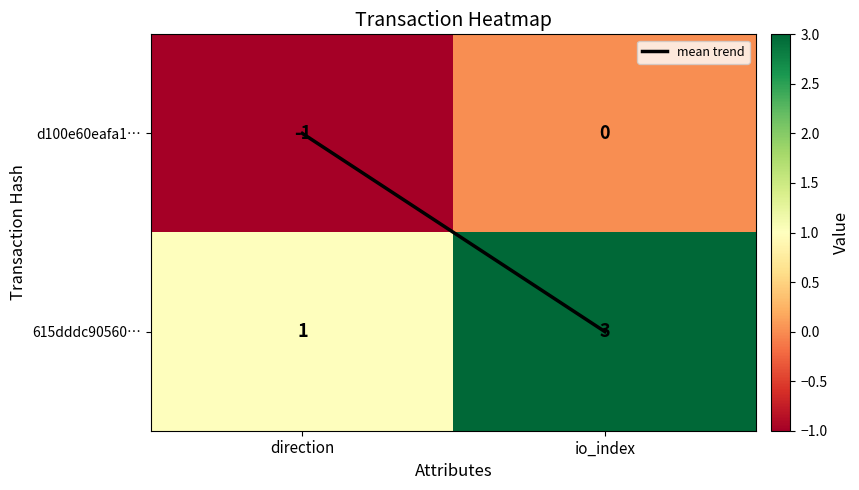

How many values in the d100e60eafa1… series are below 0?

1